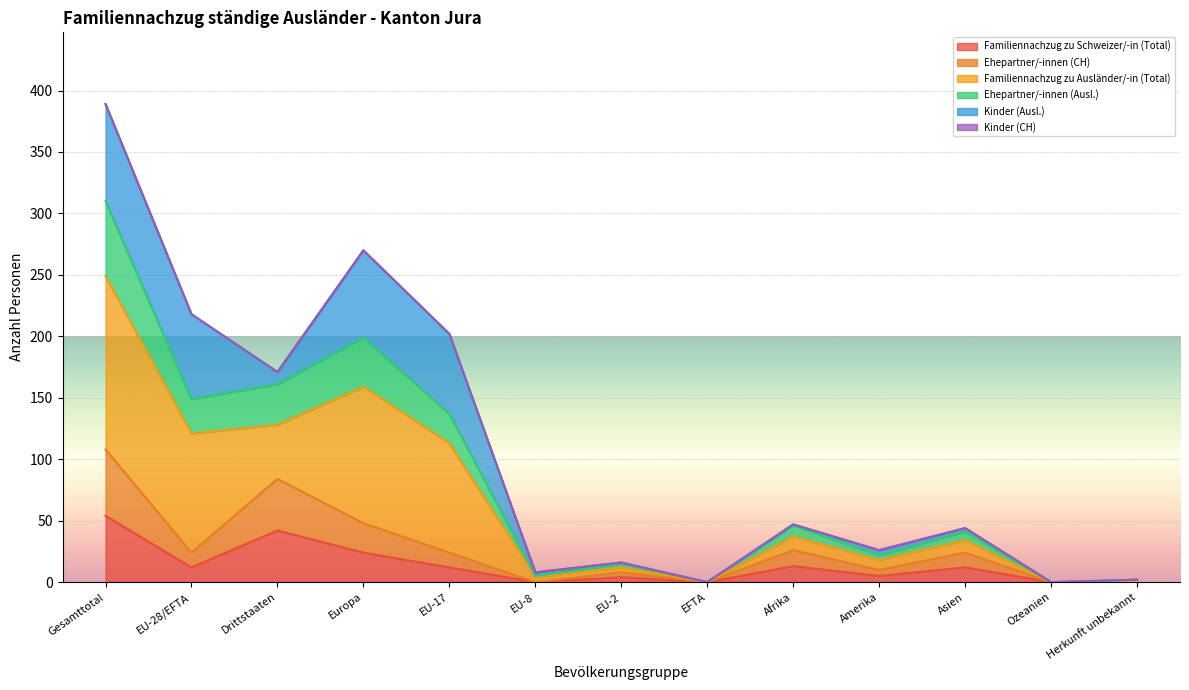

What is the value of the Ehepartner/-innen (CH) point at the 3rd from the left?

84